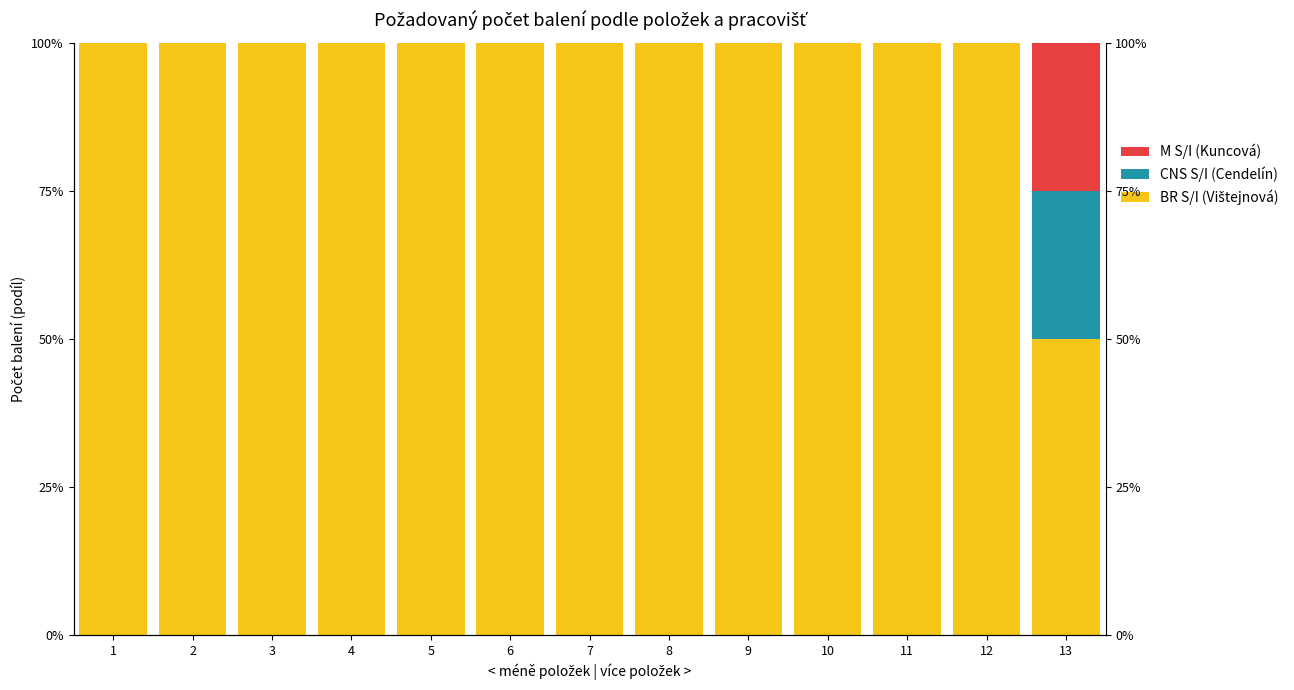

What are all the series names shown in the legend?

BR S/I (Vištejnová), CNS S/I (Cendelín), M S/I (Kuncová)